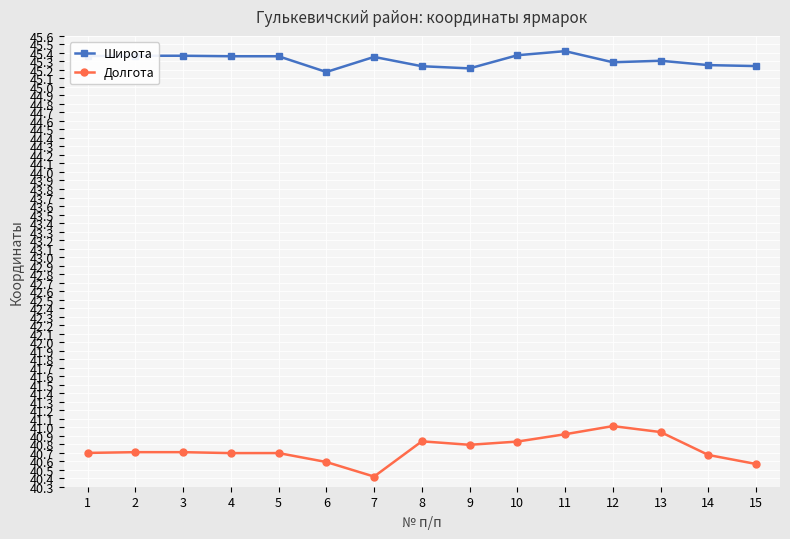

What is the lowest value of the Широта series?

45.2